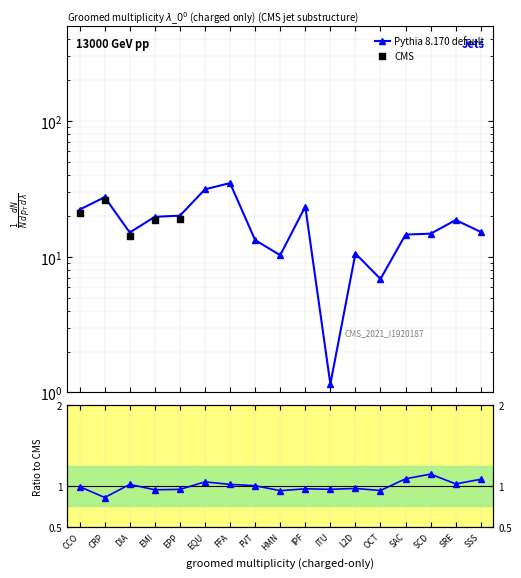

What is the change in value from DIA to EPP?

+5.0